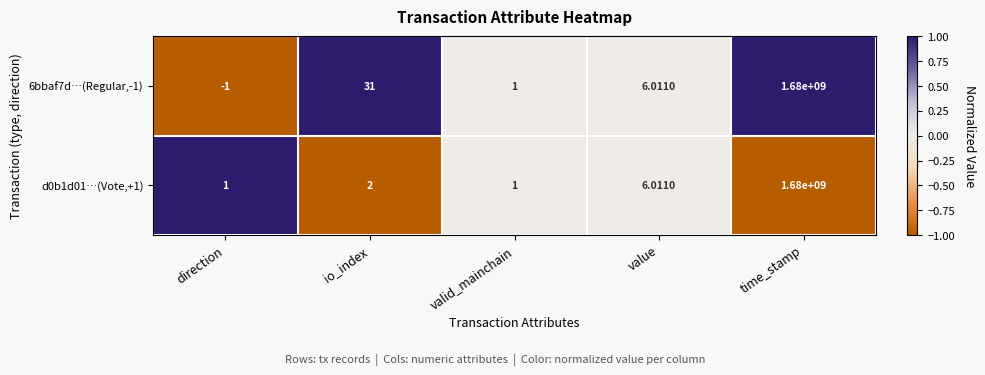

How many data points does each series have?

5